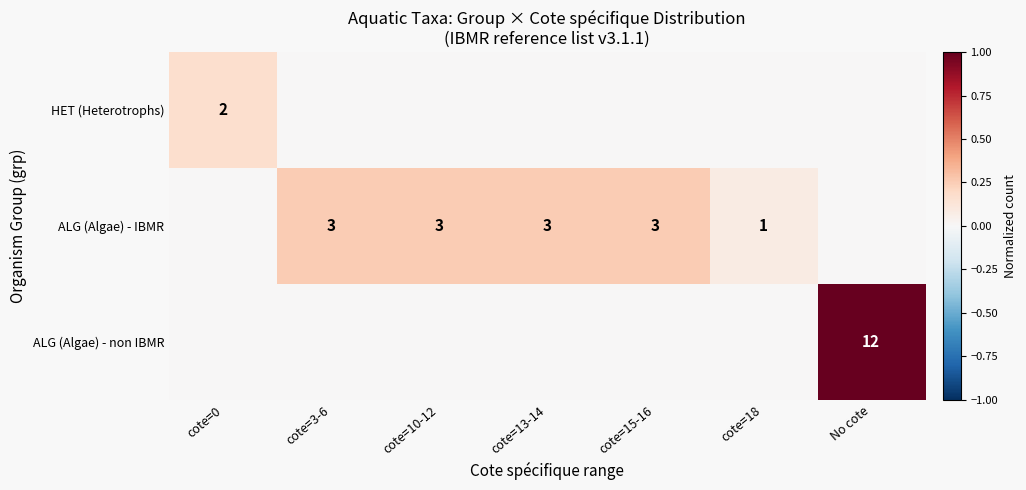

The HET (Heterotrophs) series shows 0.0 at No cote. True or false?

True